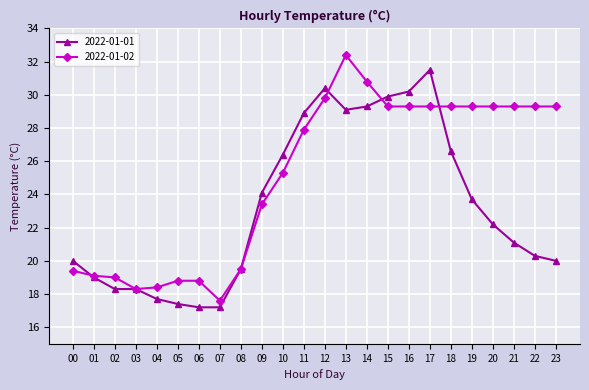

How many lines are shown in the chart?

2